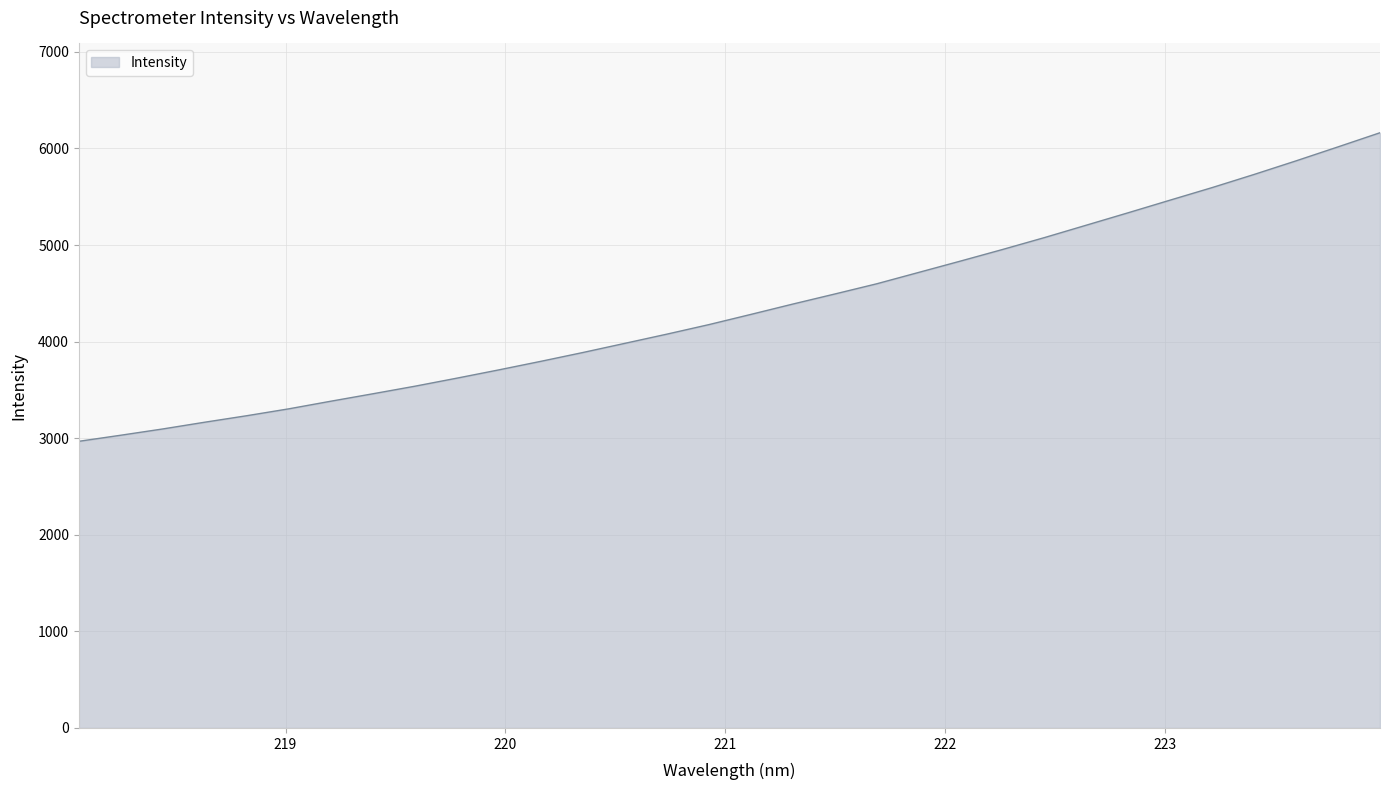

True or false: there are more than 2 points higher than both neighbors.

False